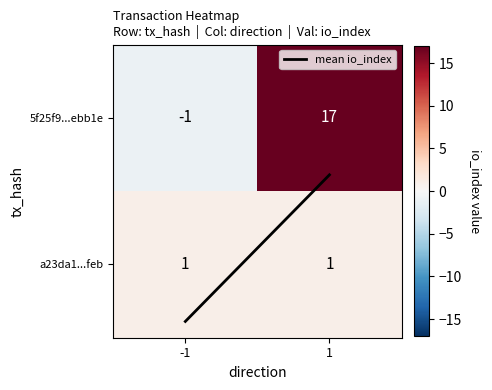

Reading right to left, what are all the values shown in this chart?

5f25f9...ebb1e: 17	-1
a23da1...feb: 1	1